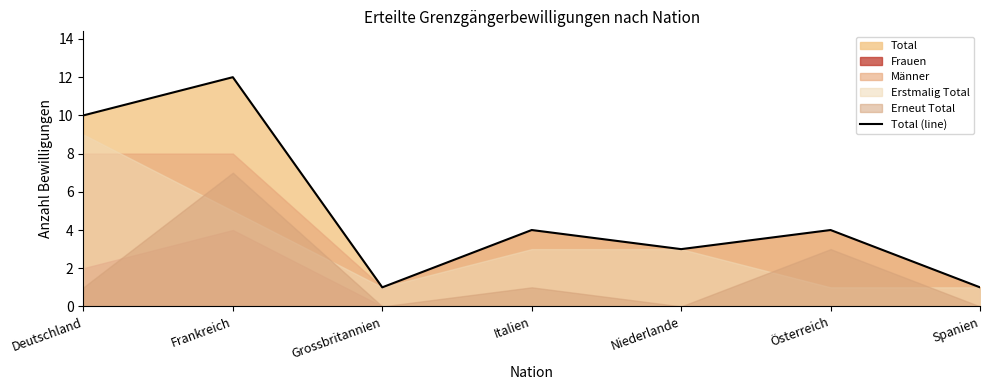

Reading left to right, transcribe all the data shown in this chart.

10	12	1	4	3	4	1